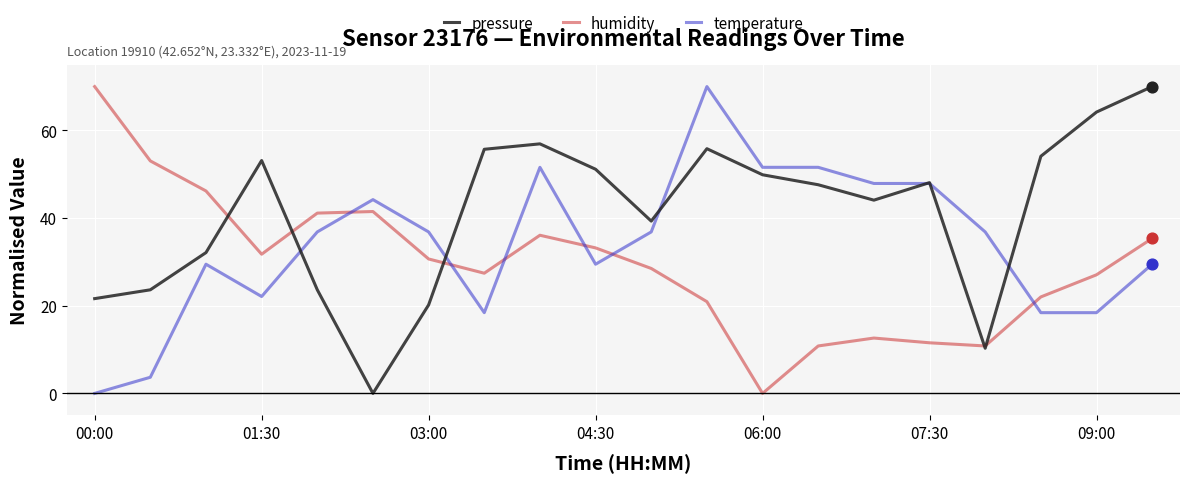

What are all the series names shown in the legend?

pressure, humidity, temperature